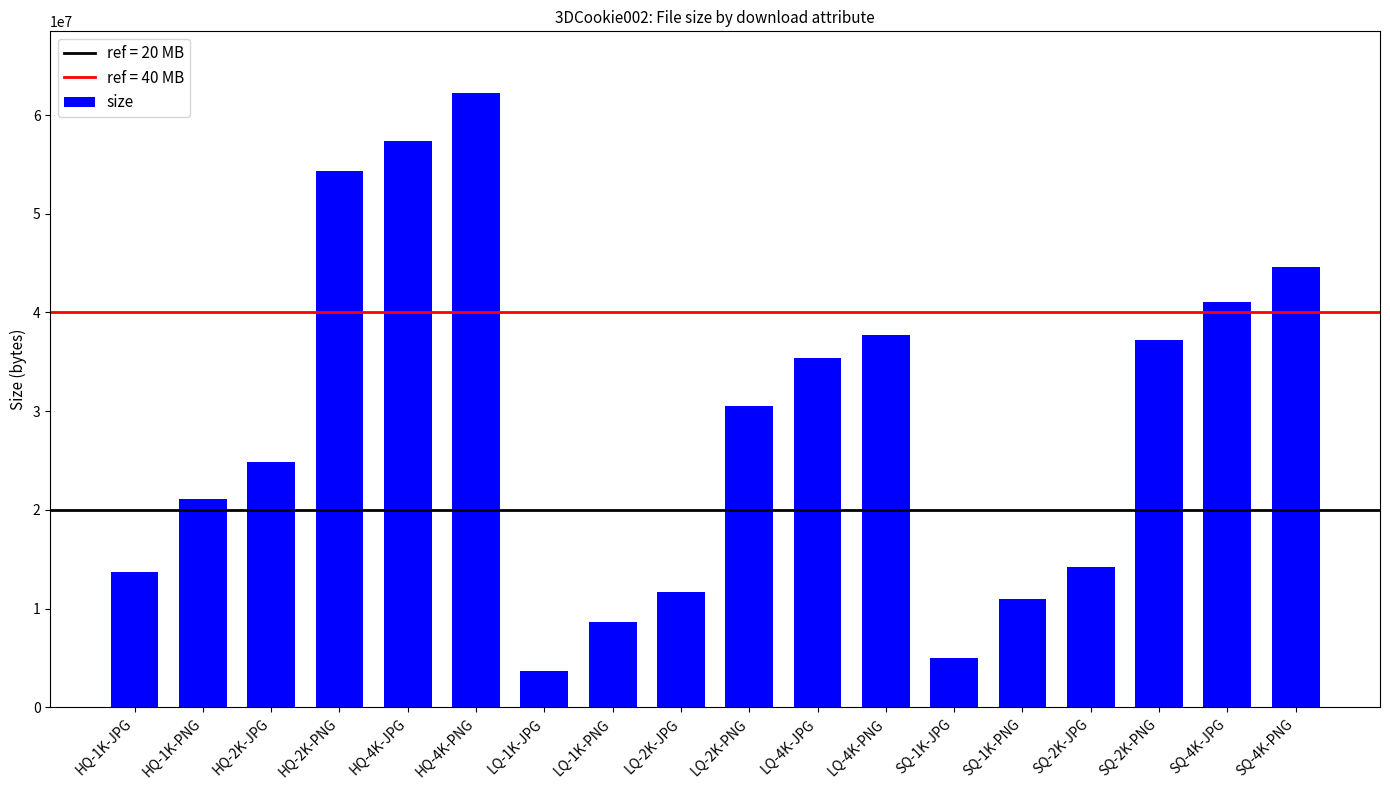

Reading left to right, what are all the values shown in this chart?

HQ-1K-JPG=13725448	HQ-1K-PNG=21108935	HQ-2K-JPG=24864404	HQ-2K-PNG=54313773	HQ-4K-JPG=57413610	HQ-4K-PNG=62249885	LQ-1K-JPG=3690209	LQ-1K-PNG=8650912	LQ-2K-JPG=11665388	LQ-2K-PNG=30520669	LQ-4K-JPG=35344605	LQ-4K-PNG=37769666	SQ-1K-JPG=5023015	SQ-1K-PNG=10975221	SQ-2K-JPG=14174141	SQ-2K-PNG=37183592	SQ-4K-JPG=41102013	SQ-4K-PNG=44645369